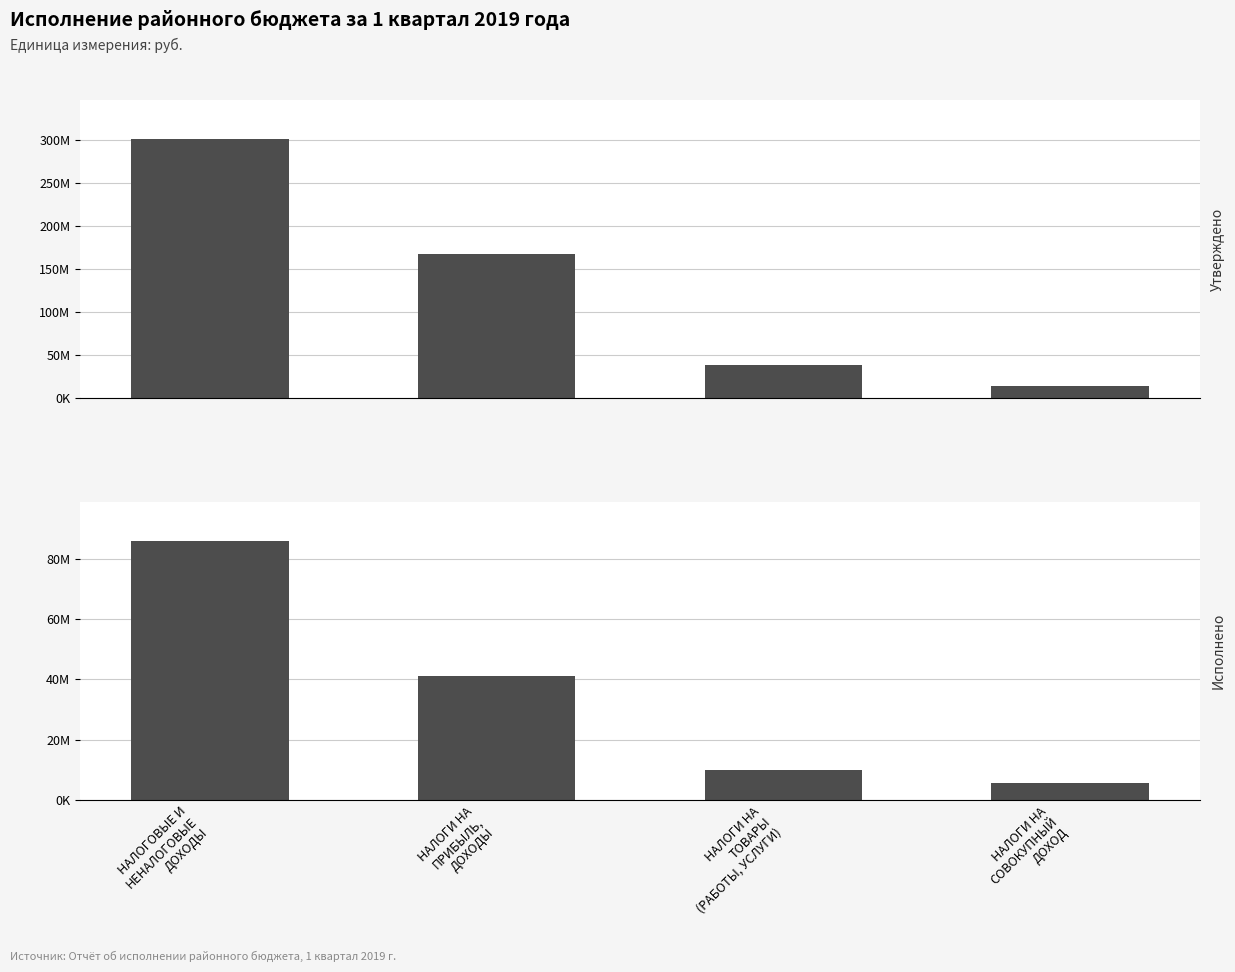

Which series has the widest spread of values?

Утверждено